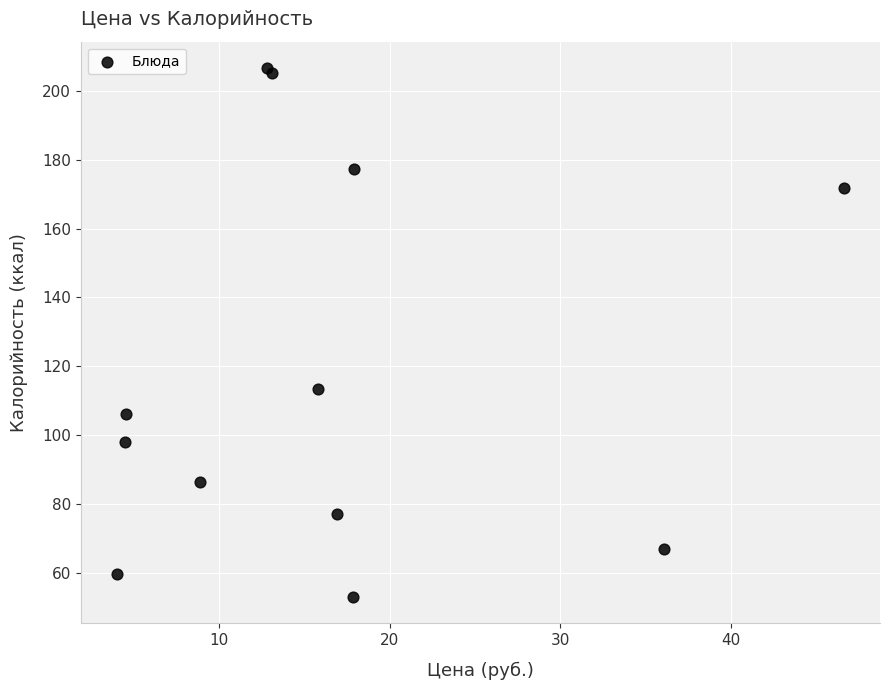

What Y value in the scatter plot is closest to 129?

113.5